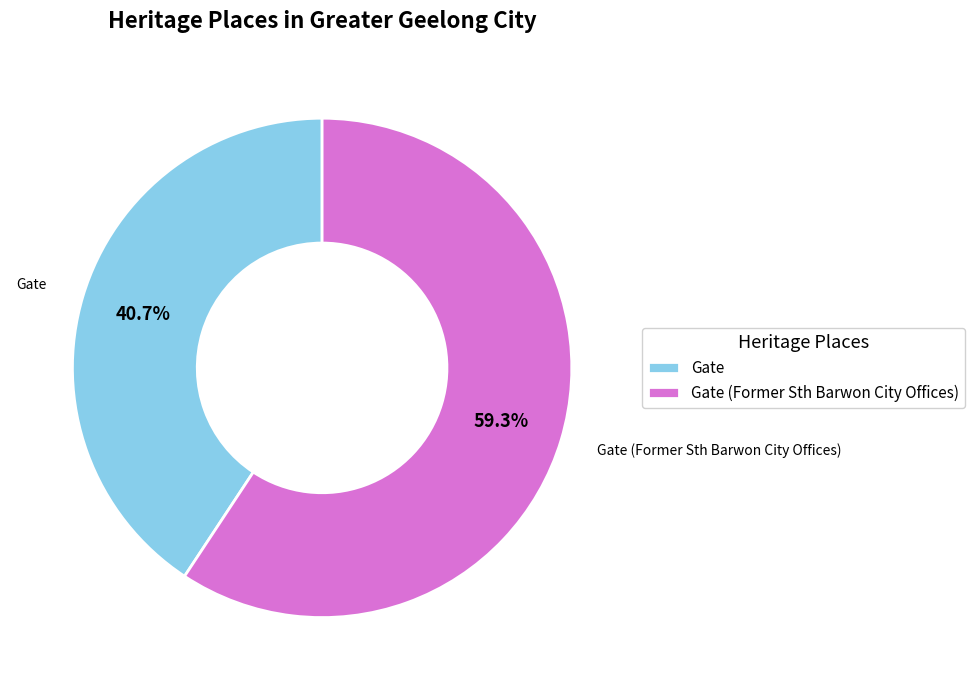

How many segments does this pie chart have?

2